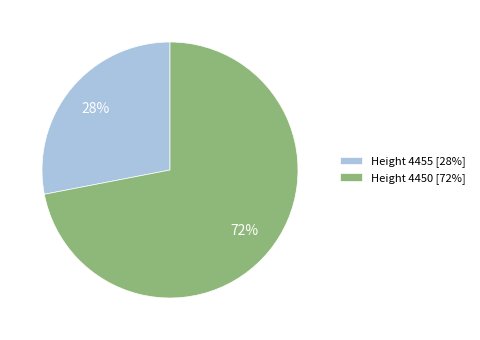

What is the smallest slice in the pie chart?

Height 4455 [28%]